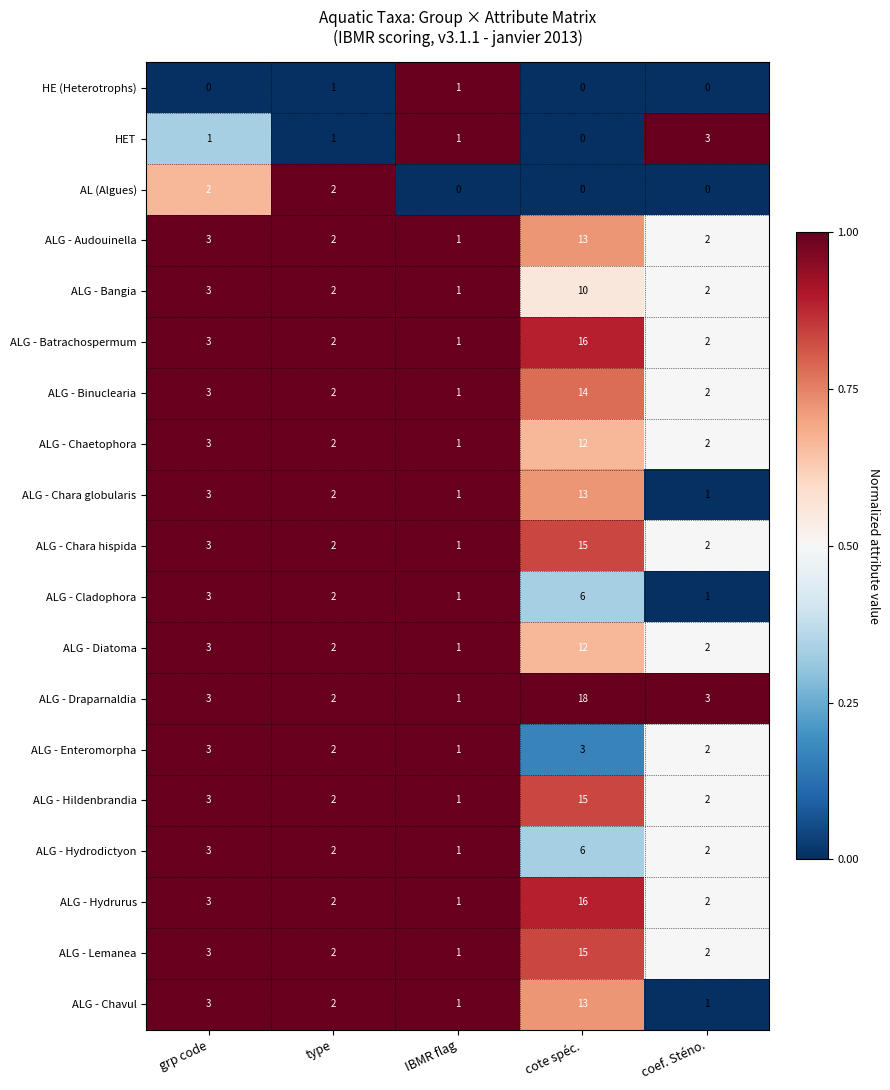

What is the average value of the ALG - Batrachospermum series?

5